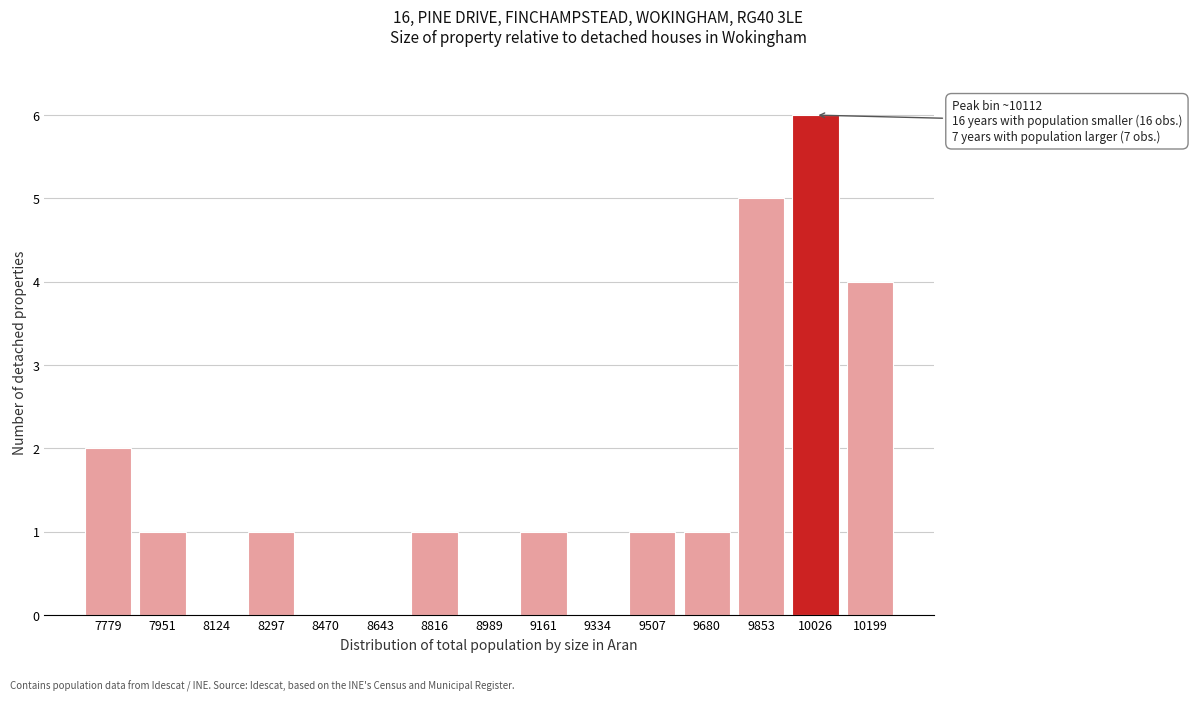

Reading left to right, what are all the values shown in this chart?

7779=2	7951=1	8124=0	8297=1	8470=0	8643=0	8816=1	8989=0	9161=1	9334=0	9507=1	9680=1	9853=5	10026=6	10199=4